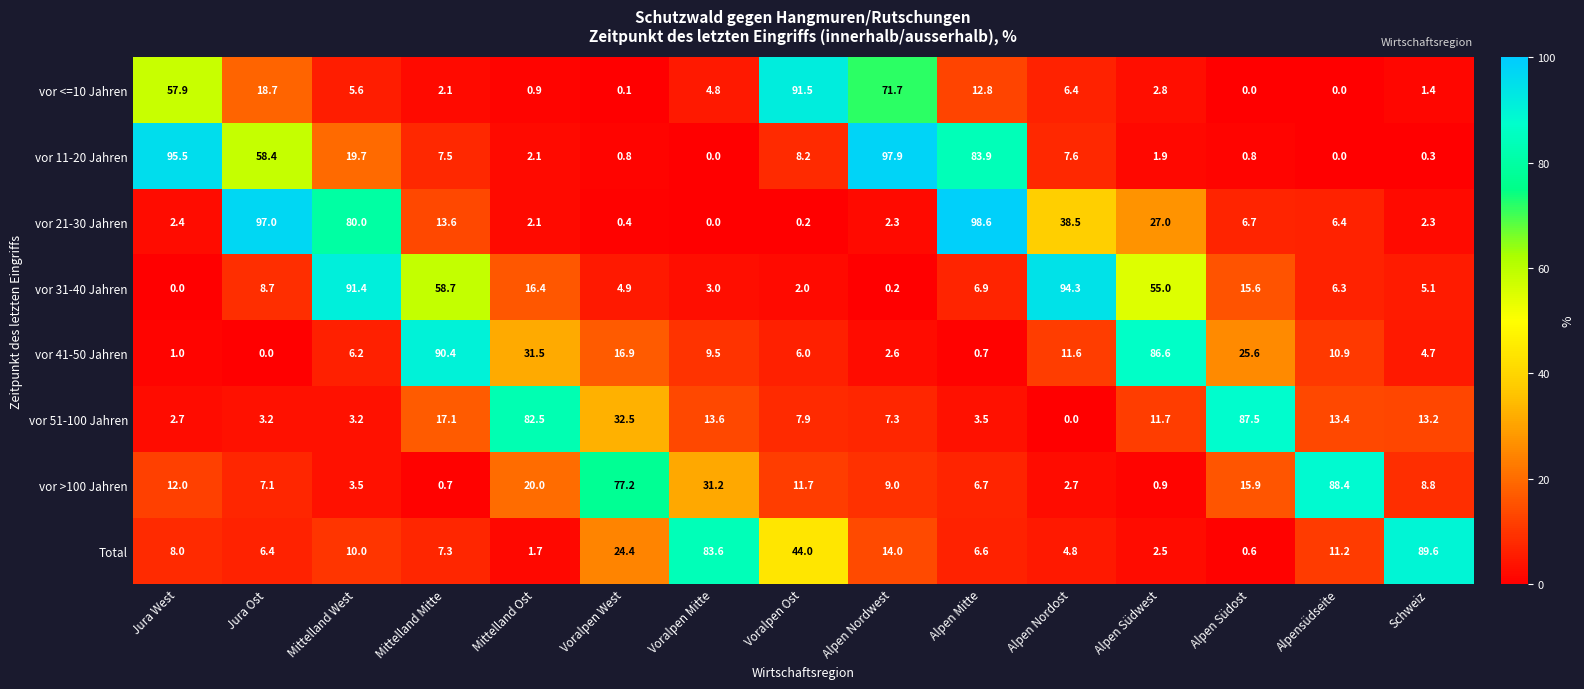

Rank the series at Alpen Südwest from lowest to highest value.

vor >100 Jahren, vor 11-20 Jahren, Total, vor <=10 Jahren, vor 51-100 Jahren, vor 21-30 Jahren, vor 31-40 Jahren, vor 41-50 Jahren